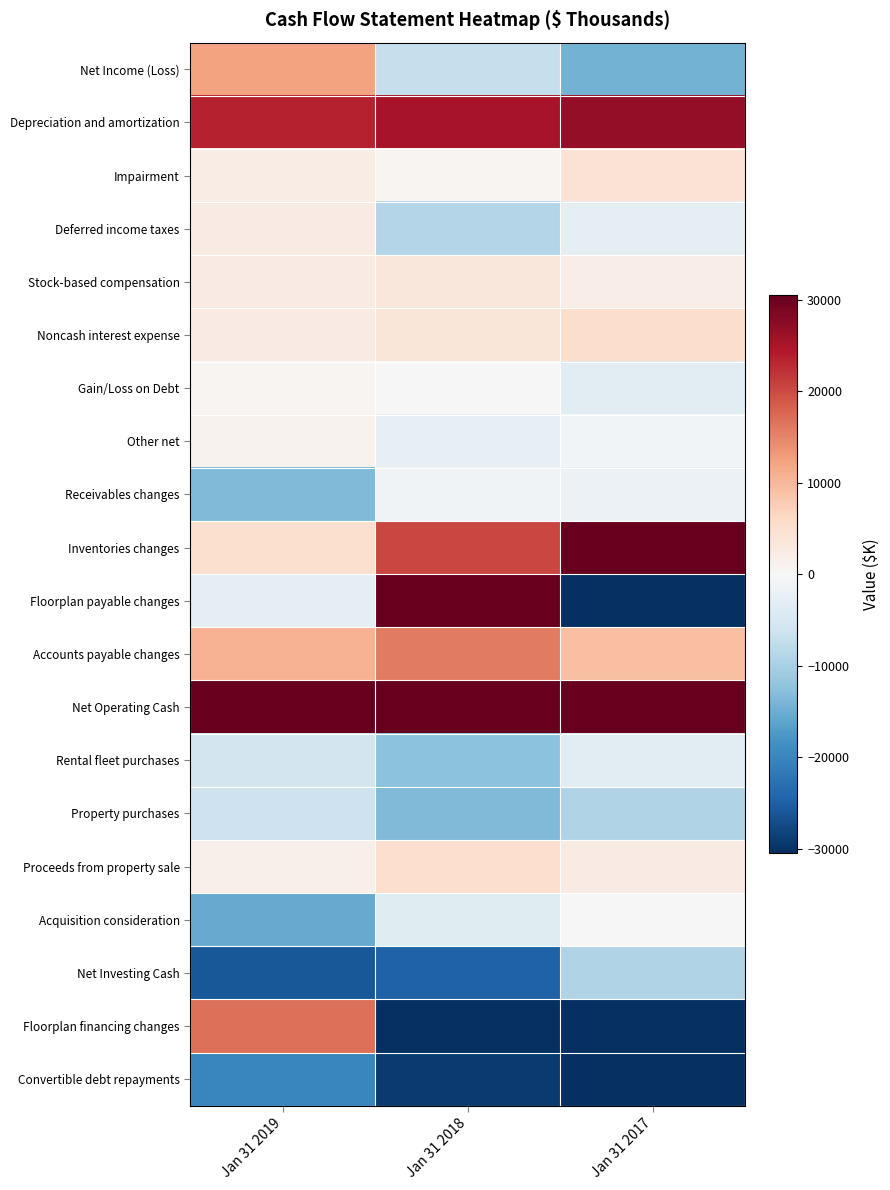

At which category is the sum across all series the highest?

Jan 31 2017